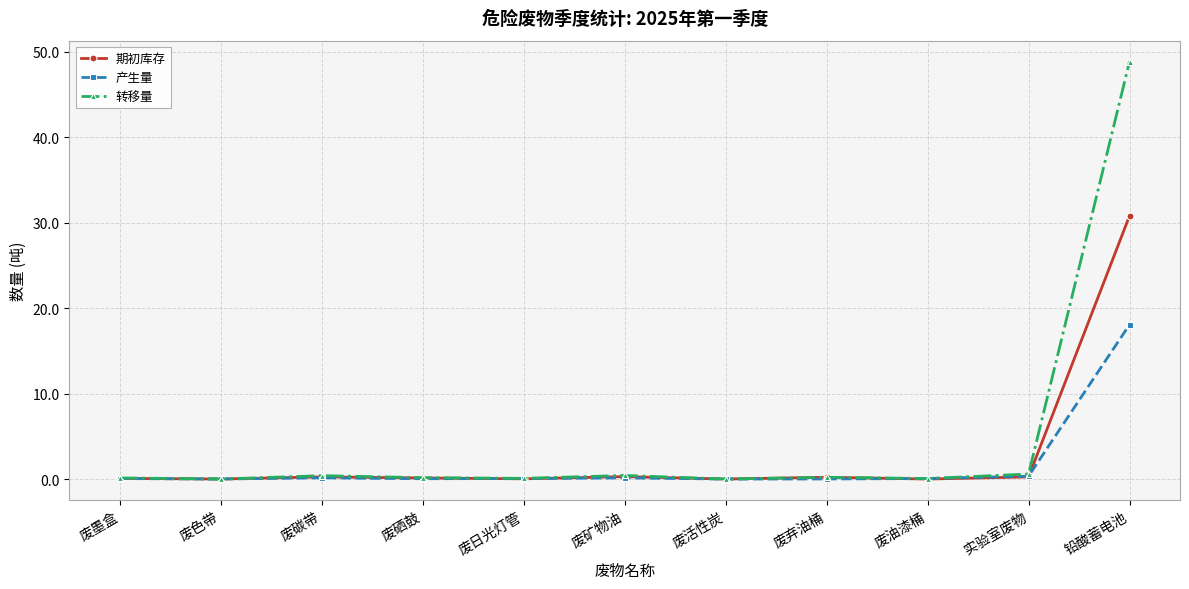

Rank the series by their maximum value, from lowest to highest.

产生量, 期初库存, 转移量